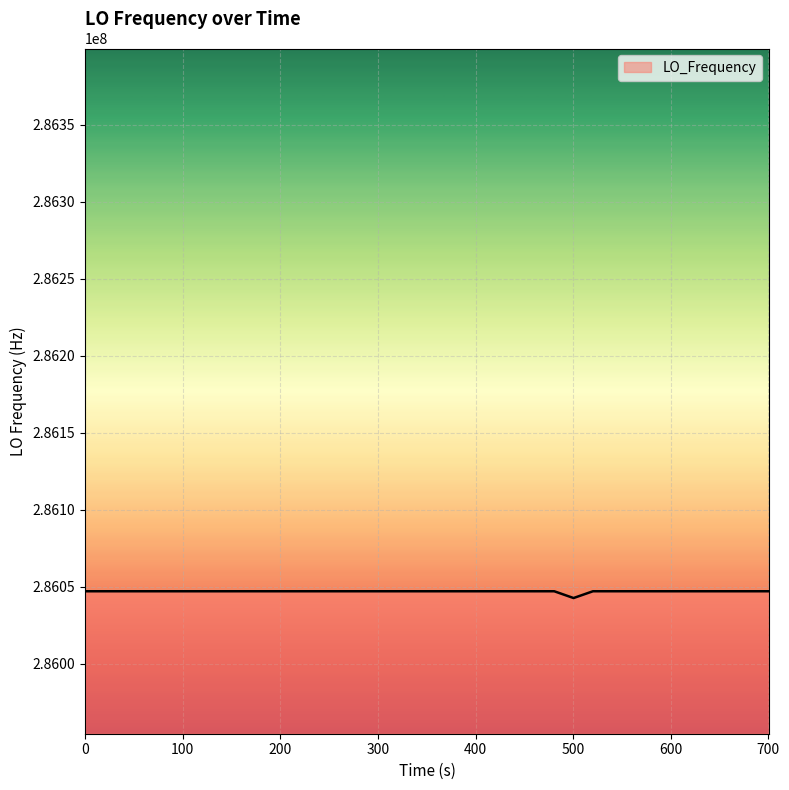

What is the maximum value shown in the chart?

286047004.4